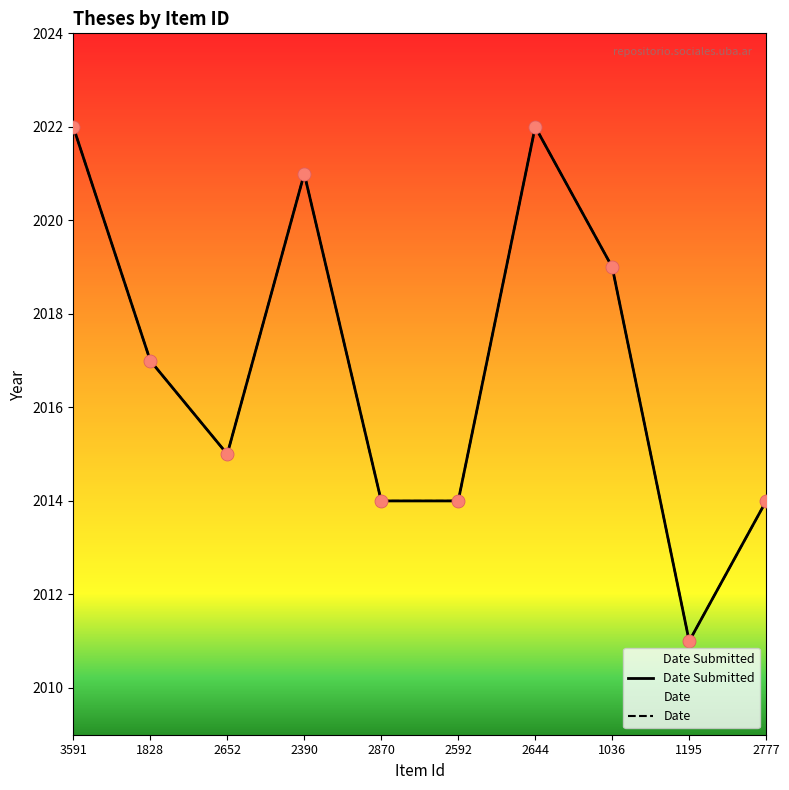

What are all the series names shown in the legend?

Date Submitted, Date